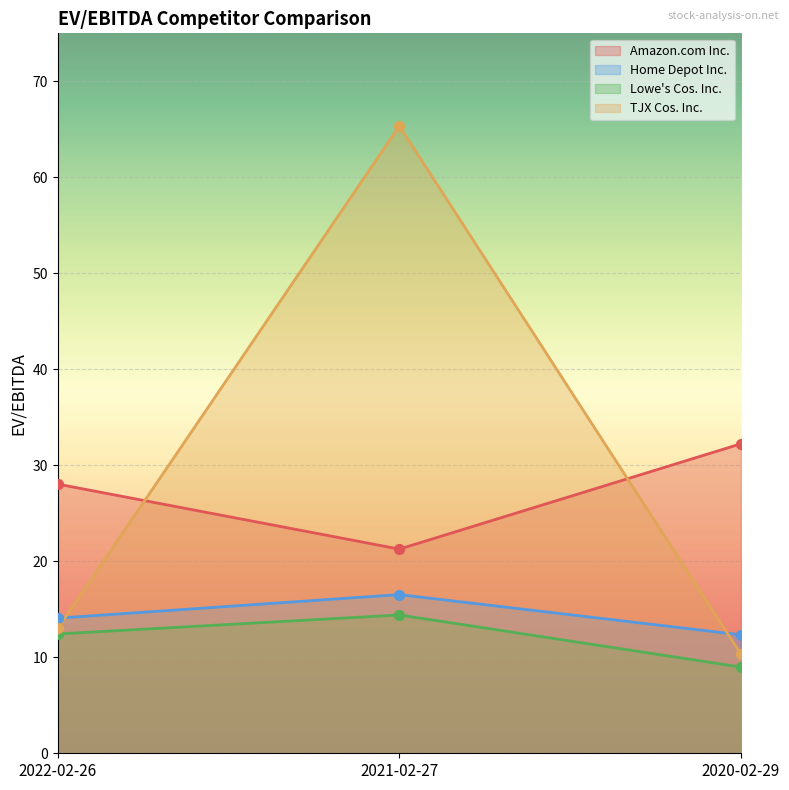

What are all the series names shown in the legend?

Amazon.com Inc., Home Depot Inc., Lowe's Cos. Inc., TJX Cos. Inc.